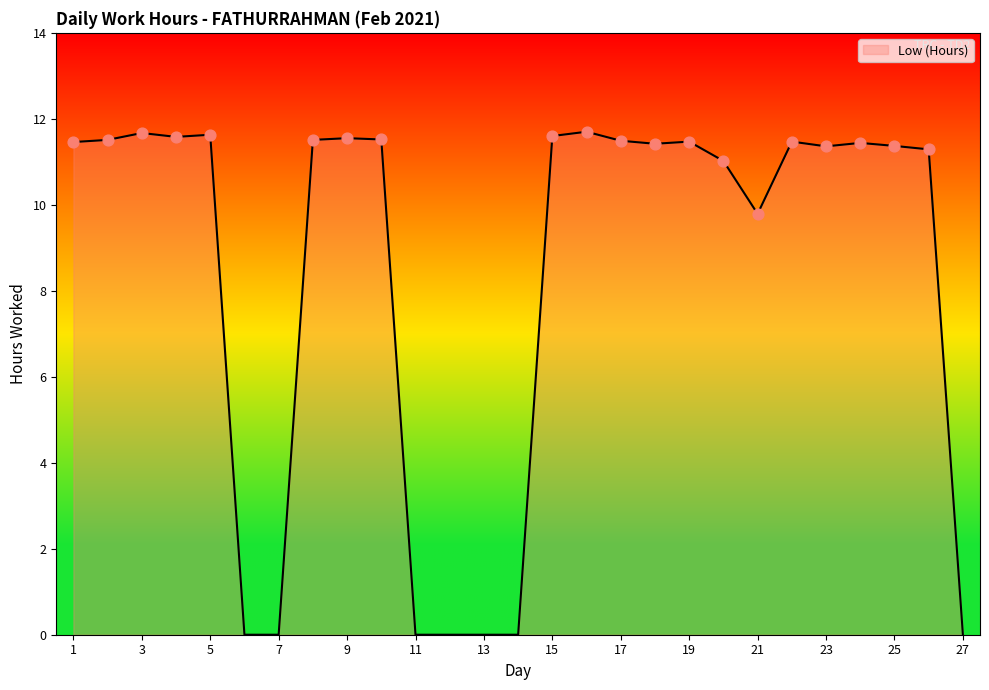

What is the greatest value displayed?

11.7